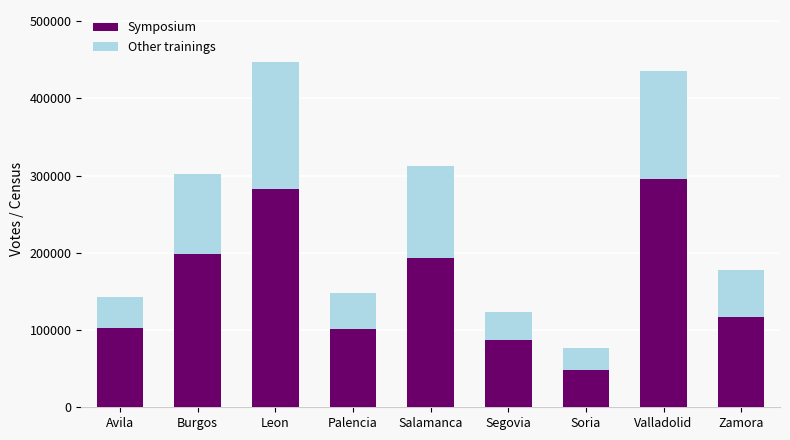

What value does the Symposium series have at Soria?

47905